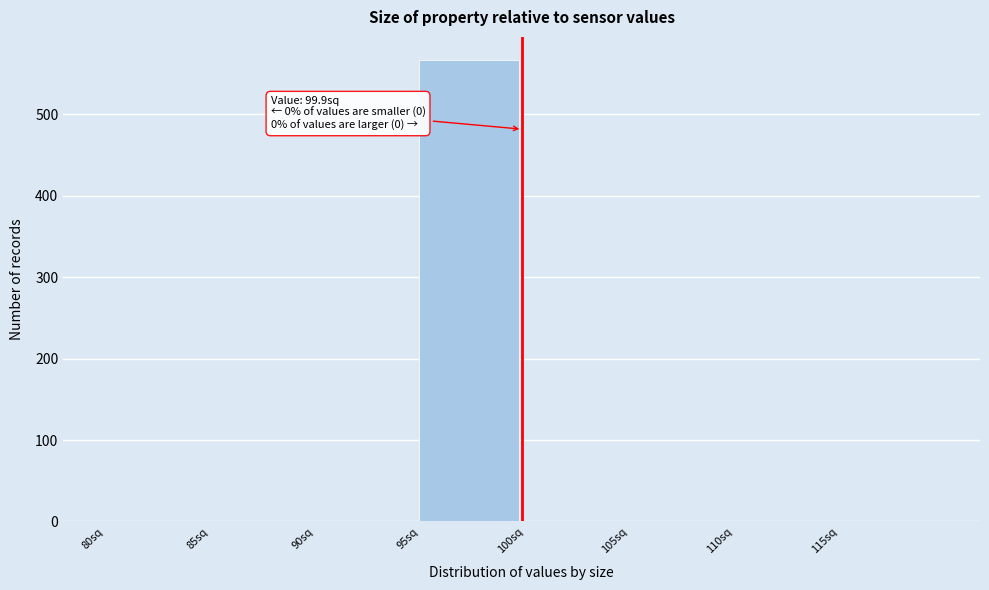

Over which range of the x-axis is the bar tallest?

95 to 100